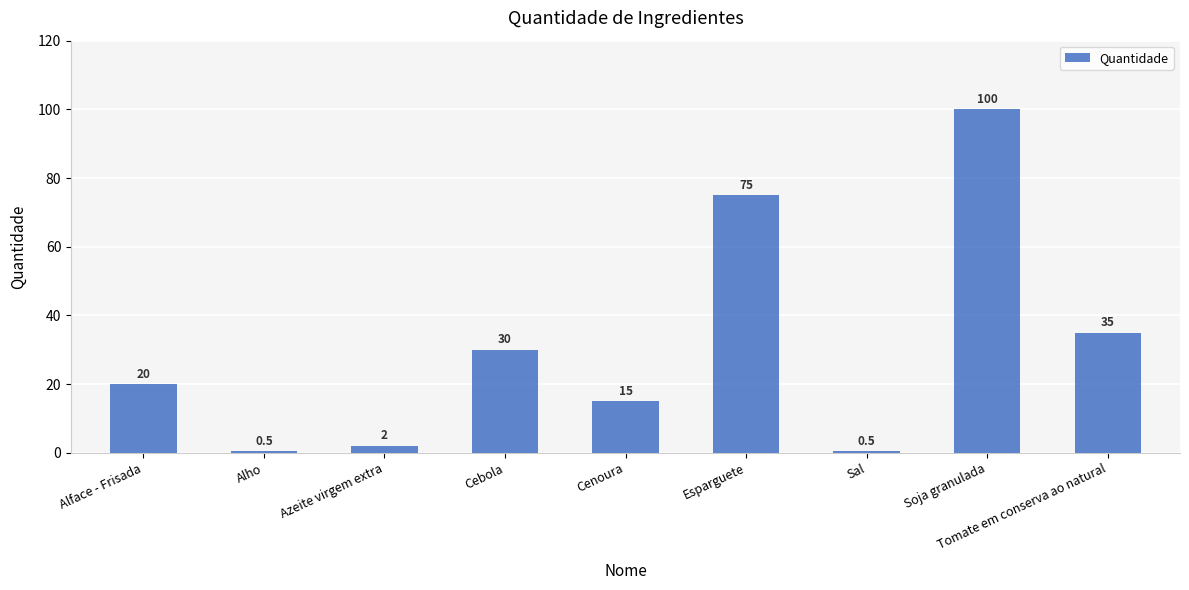

What is the label of the 7th bar from the right?

Azeite virgem extra